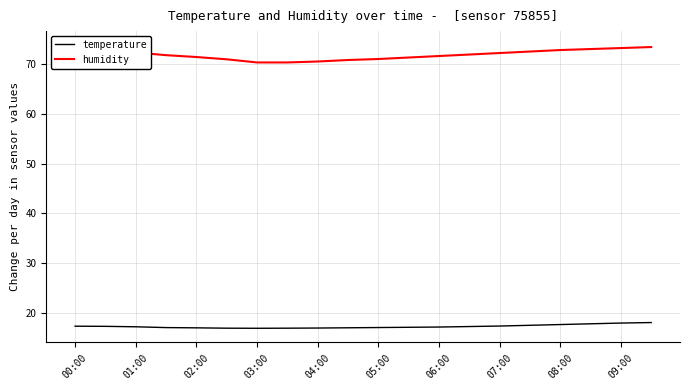

True or false: humidity and temperature intersect in this chart.

False